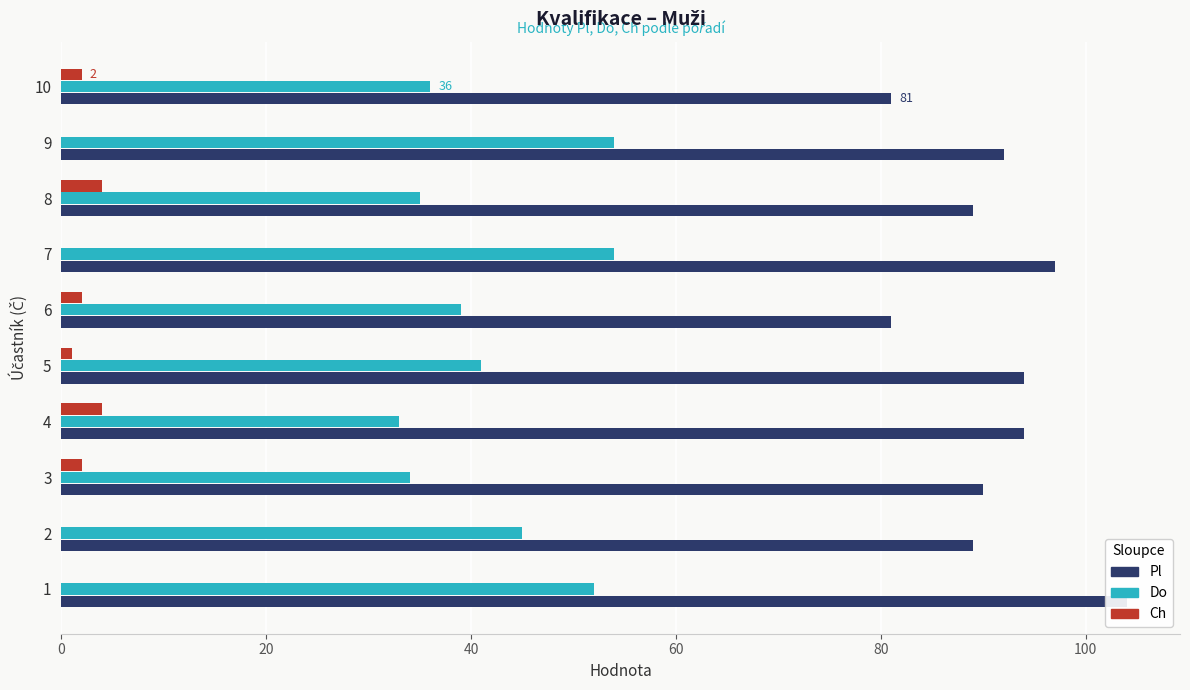

Which series has the largest total across all categories?

Pl